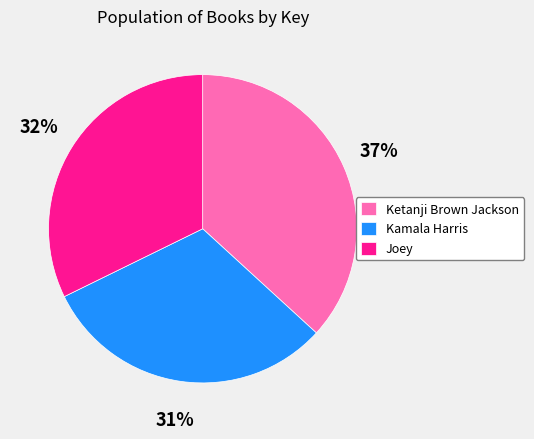

Rank the categories by value from highest to lowest.

Ketanji Brown Jackson, Joey, Kamala Harris